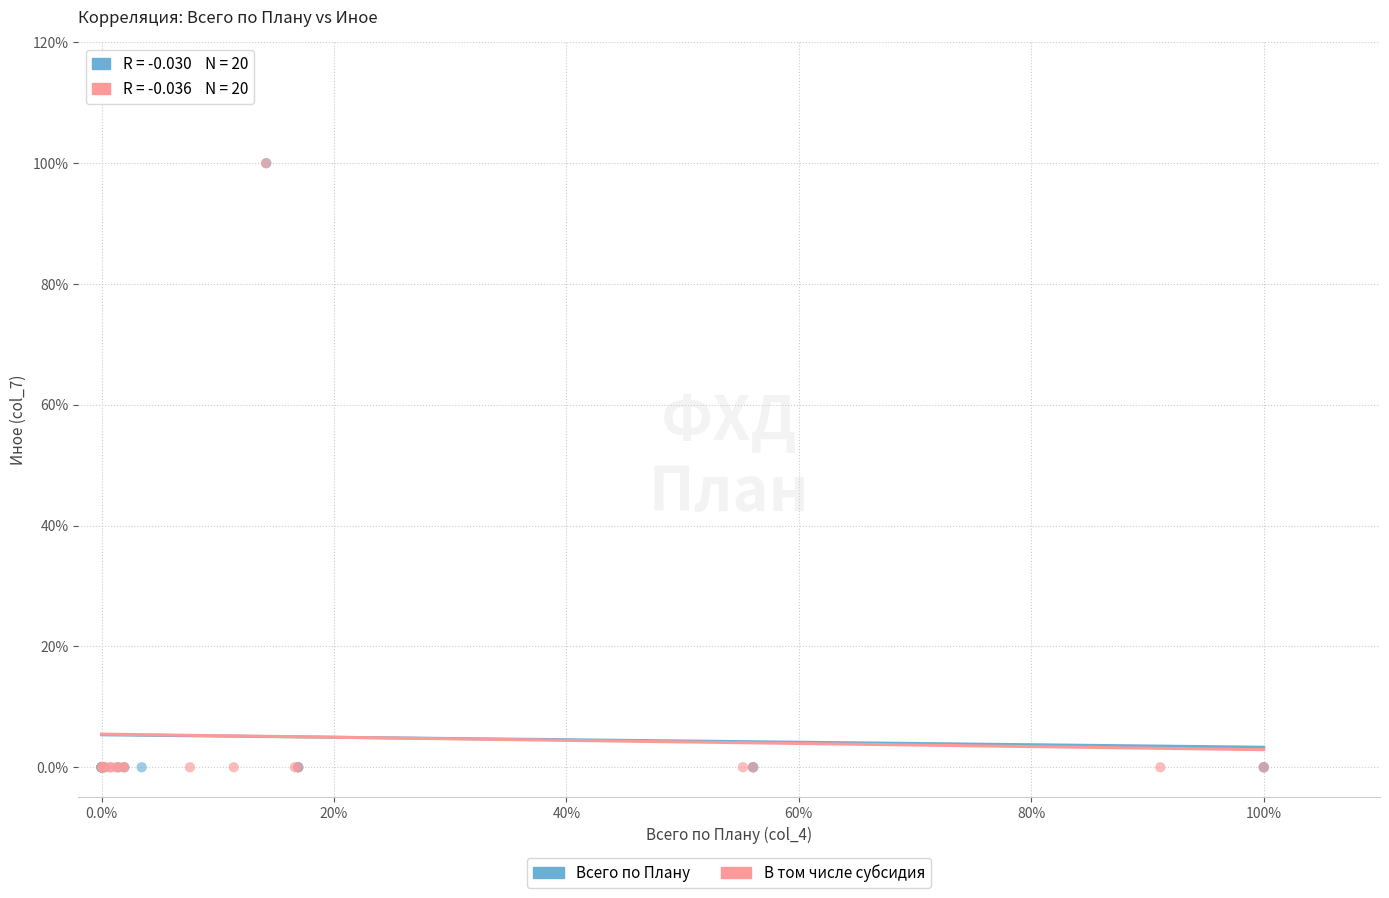

What are all the series names shown in the legend?

Всего по Плану, В том числе субсидия